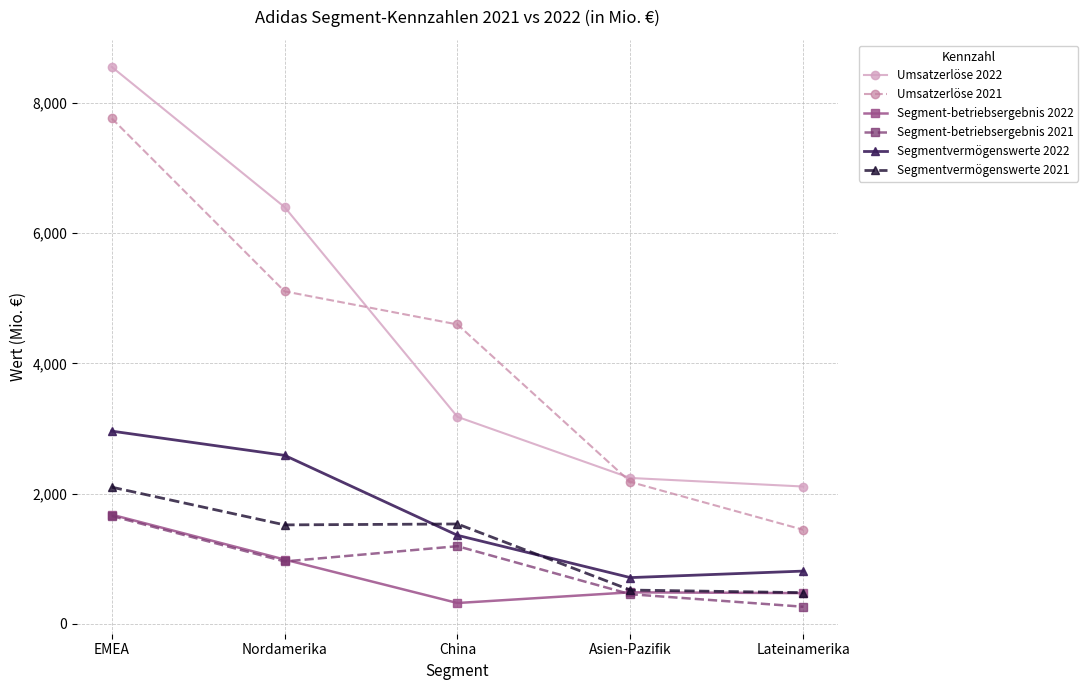

True or false: Segmentvermögenswerte 2022 and Umsatzerlöse 2022 cross at least once.

False